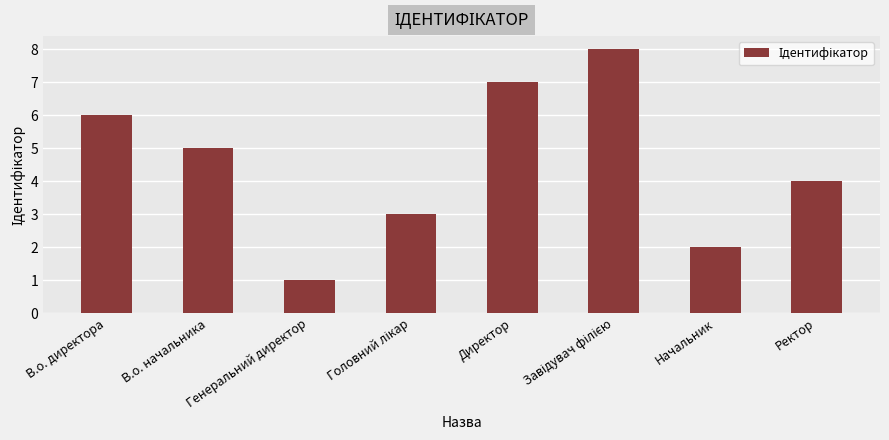

What is the change in value from В.о. начальника to Начальник?

-3